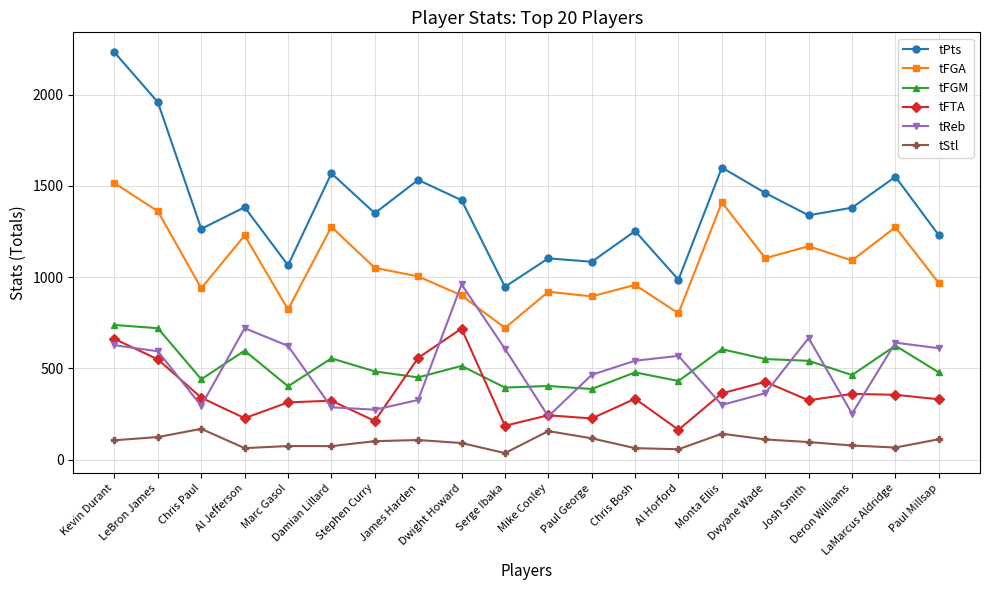

What is the value of the tStl point at the 8th from the left?

108.0